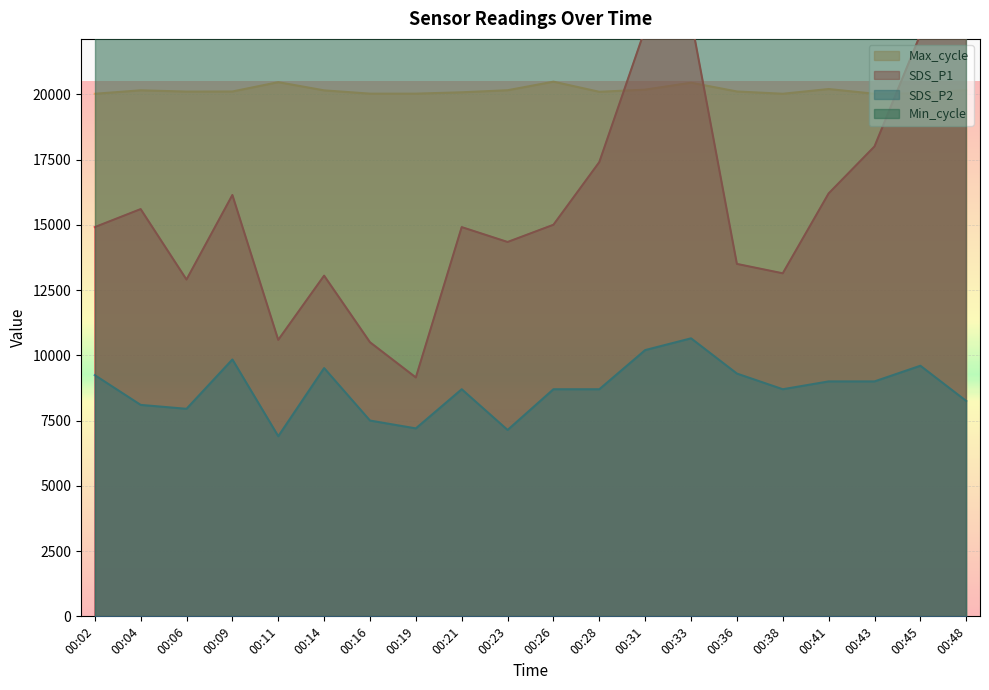

True or false: Max_cycle and SDS_P2 intersect in this chart.

False